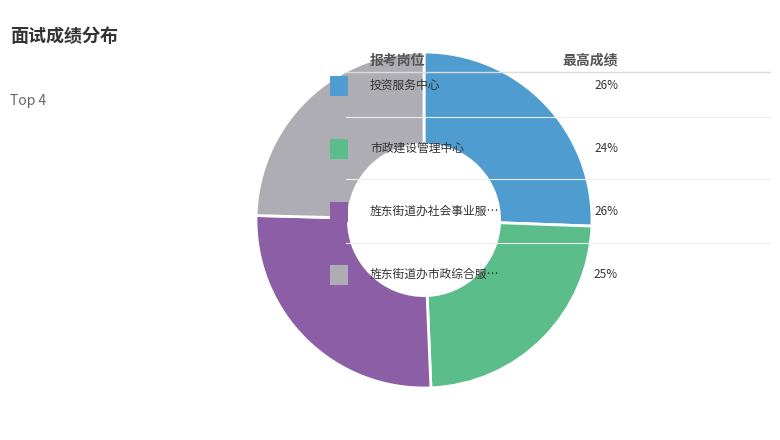

Is there any slice that represents more than half of the pie?

No